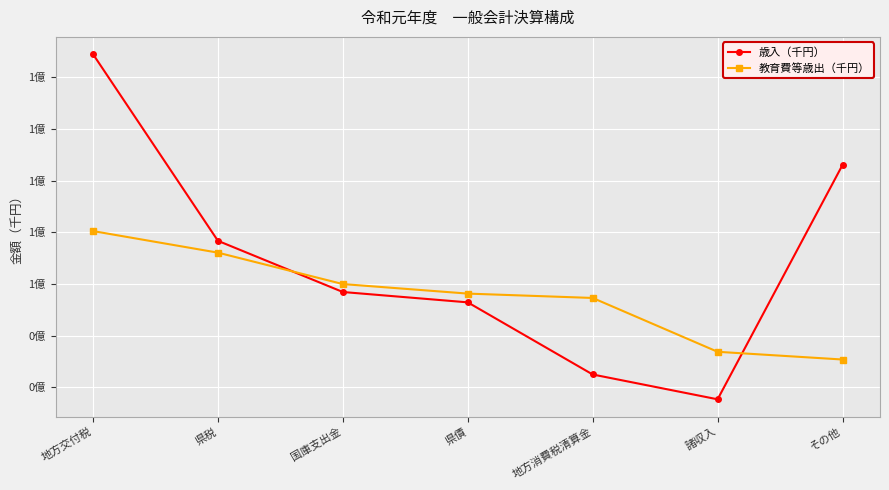

Is this an area chart (filled region under the line)?

No